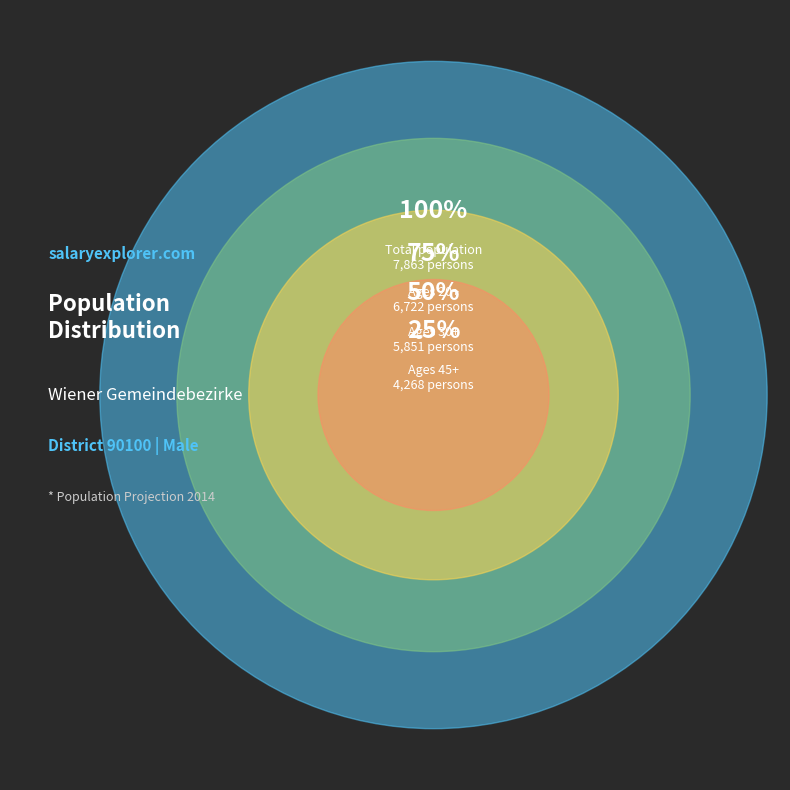

Is it true that AGE_25_29 is 17% of the pie?

False